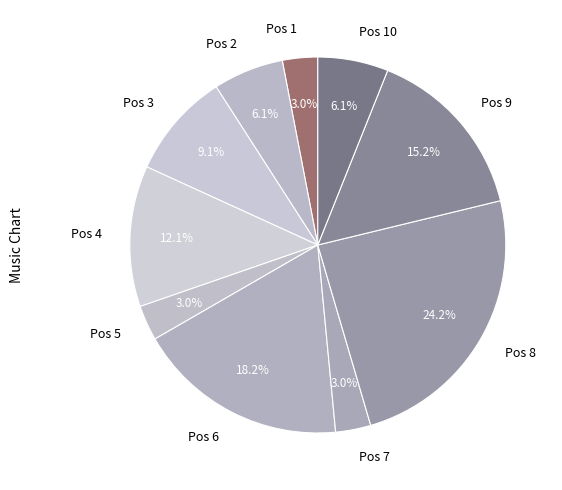

Which category has the biggest portion of the pie?

Pos 8